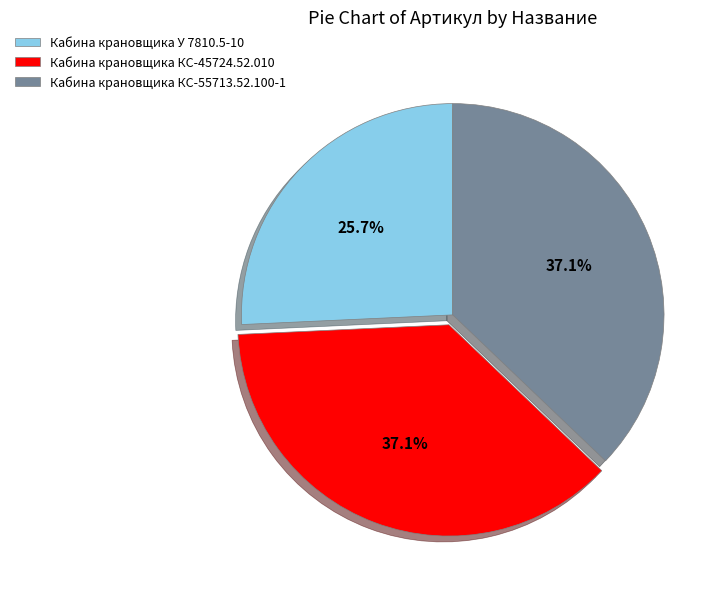

What percentage is NOT represented by Кабина крановщика КС-45724.52.010?

62.9%